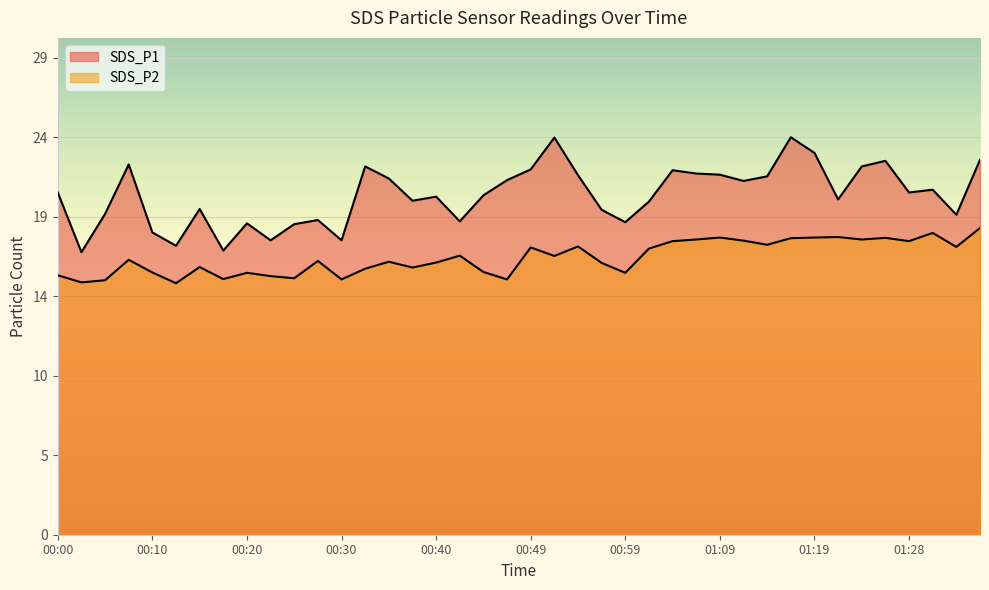

What is the difference between the SDS_P2 values at 00:52 and 00:20?

1.0